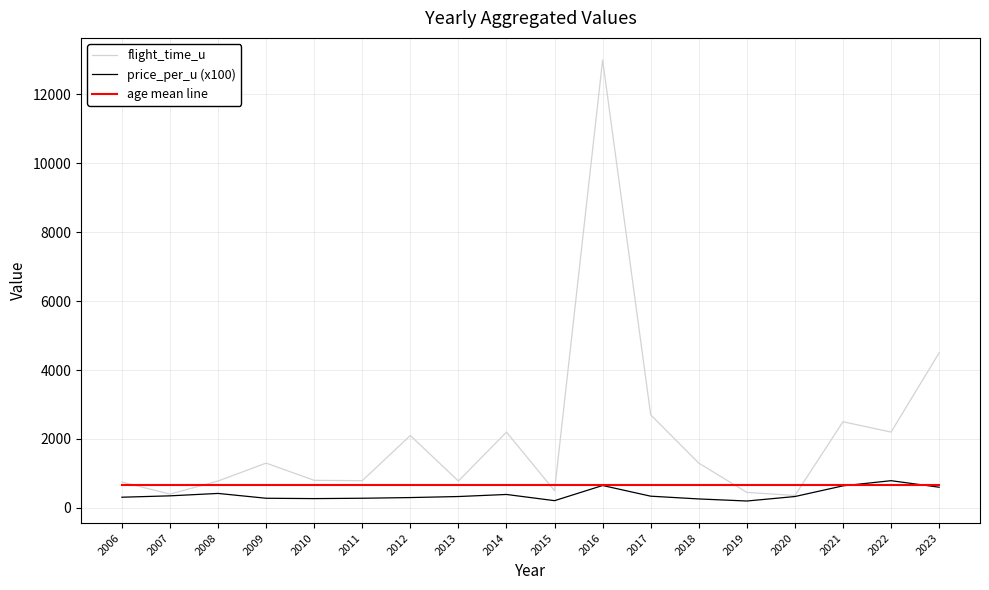

Is this an area chart (filled region under the line)?

No